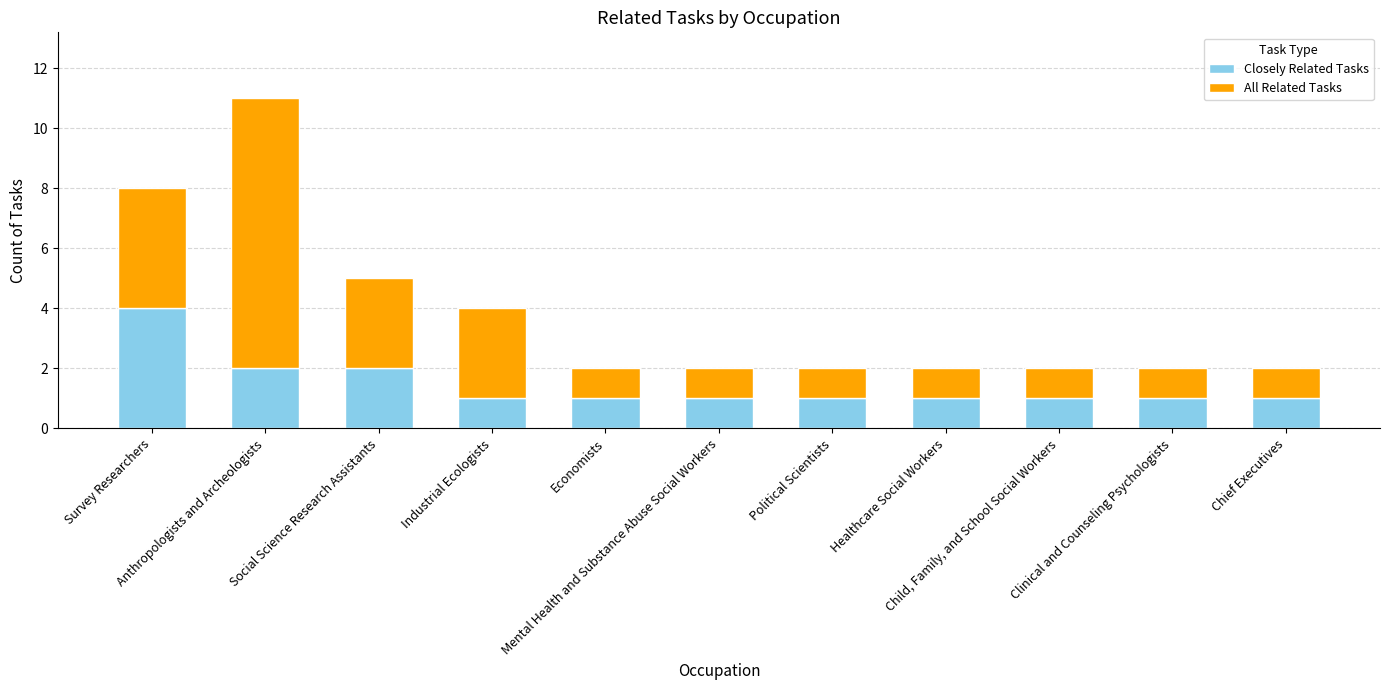

What is the approximate value of Closely Related Tasks at Healthcare Social Workers?

1